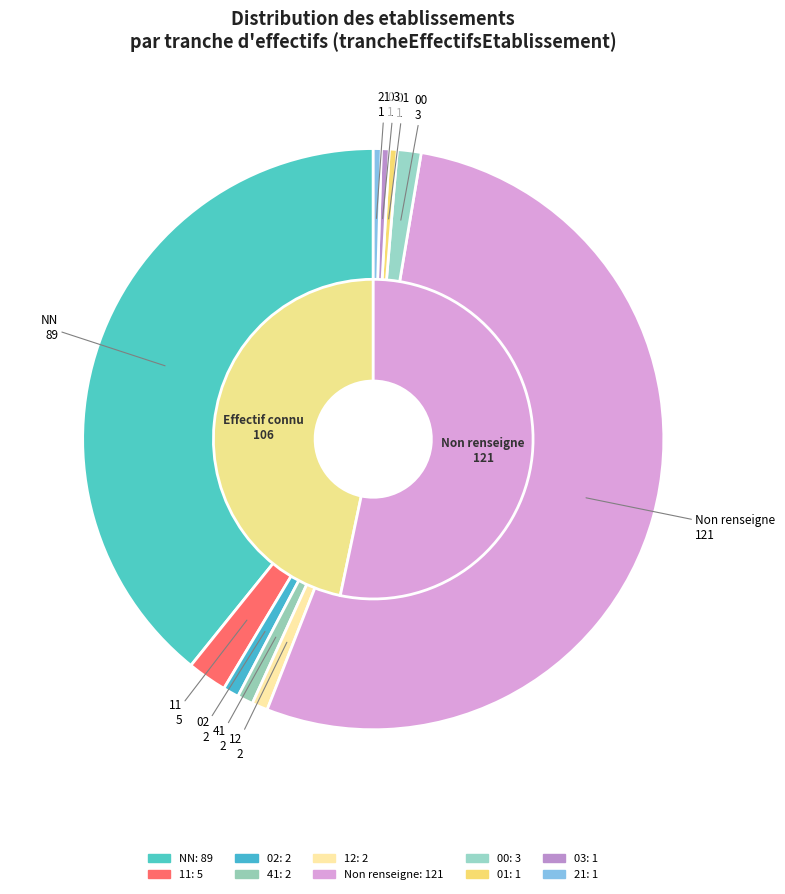

Does any single category account for the majority?

Yes